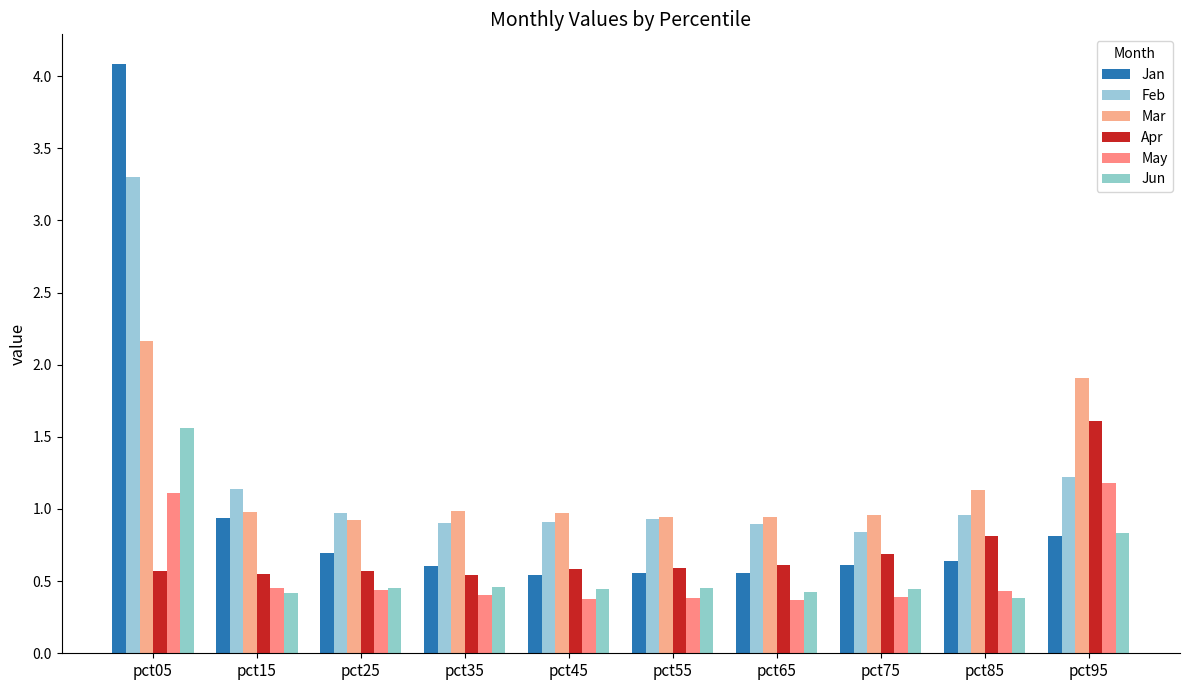

Which category has the lowest value in the May series?

pct65